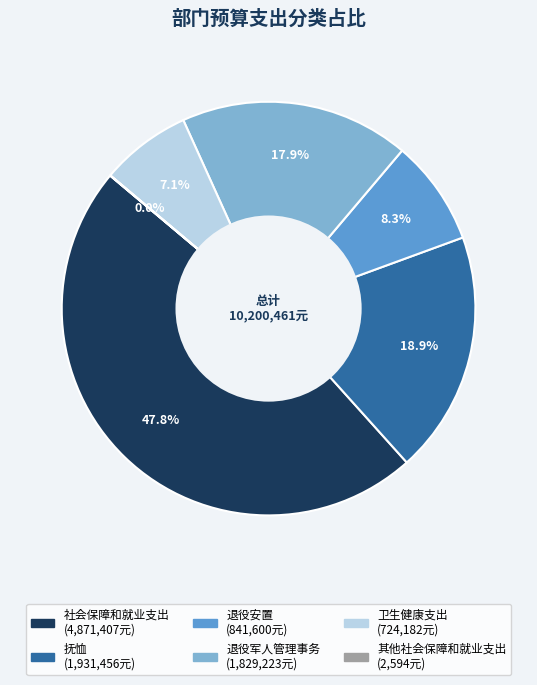

Which category has the biggest portion of the pie?

社会保障和就业支出